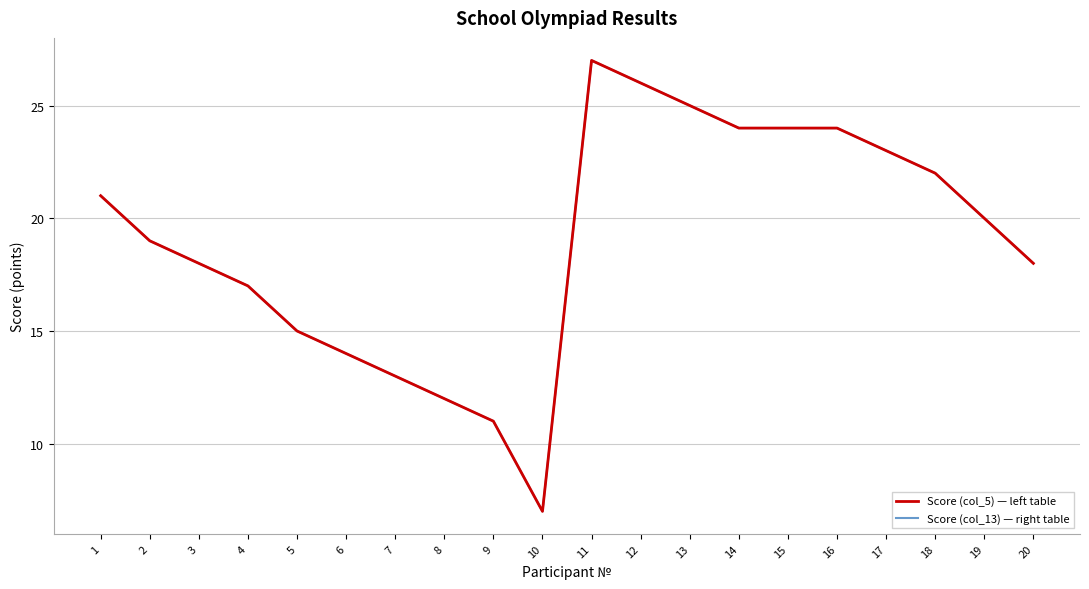

Reading left to right, extract all data points from this chart.

Score (col_5) — left table: 21	19	18	17	15	14	13	12	11	7	27	26	25	24	24	24	23	22	20	18
Score (col_13) — right table: 21	19	18	17	15	14	13	12	11	7	27	26	25	24	24	24	23	22	20	18